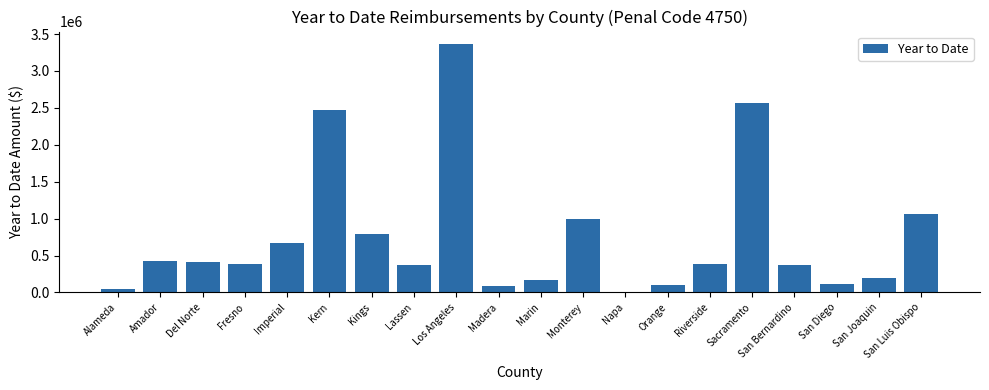

What is the sum of all values?

15013889